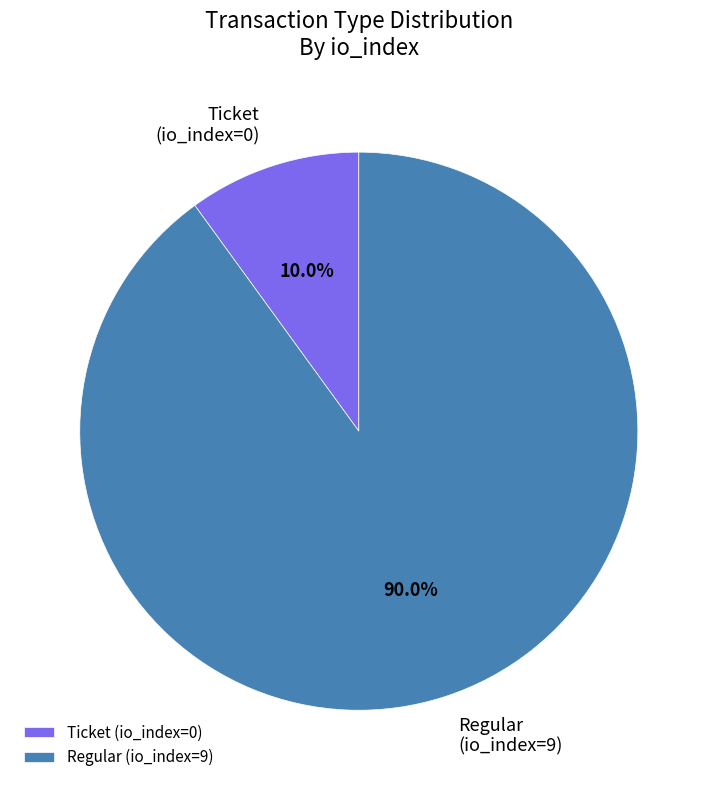

Count the number of slices in the pie.

2